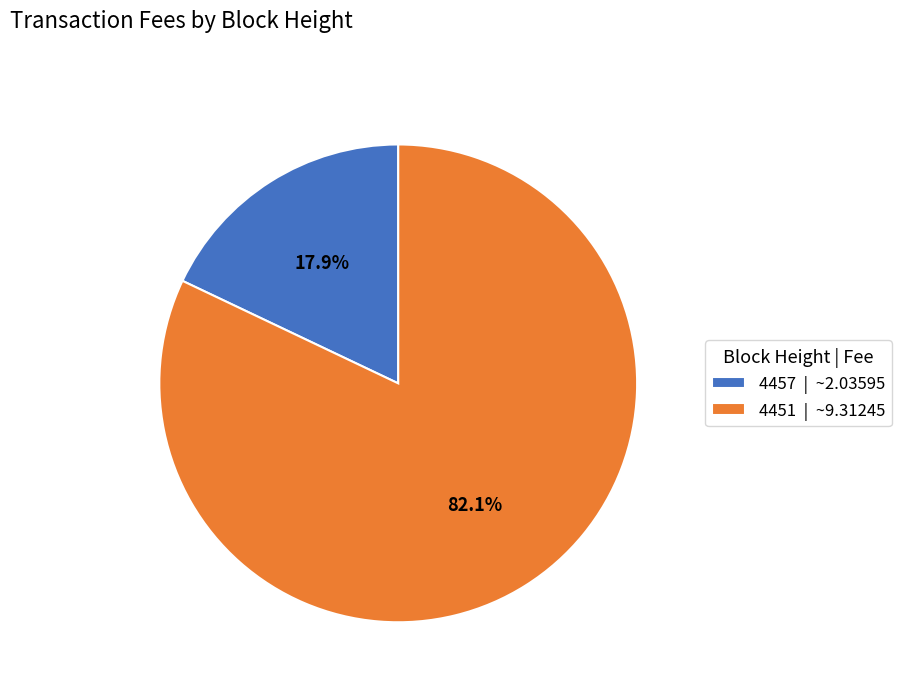

Is there a majority slice in this chart?

Yes